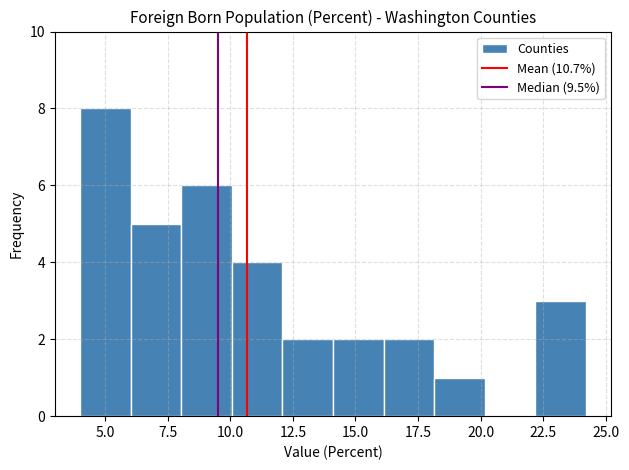

Reading left to right, transcribe this chart: for each bar, give the range it covers on the x-axis and its height. Neither the bar edges nor the heights are printed on the chart, so give them approximately, as read against the axes.

4 to 6: 8
6 to 8: 5
8 to 10: 6
10 to 12: 4
12 to 14: 2
14 to 16: 2
16 to 18: 2
18 to 20: 1
20 to 22: 0
22 to 24: 3